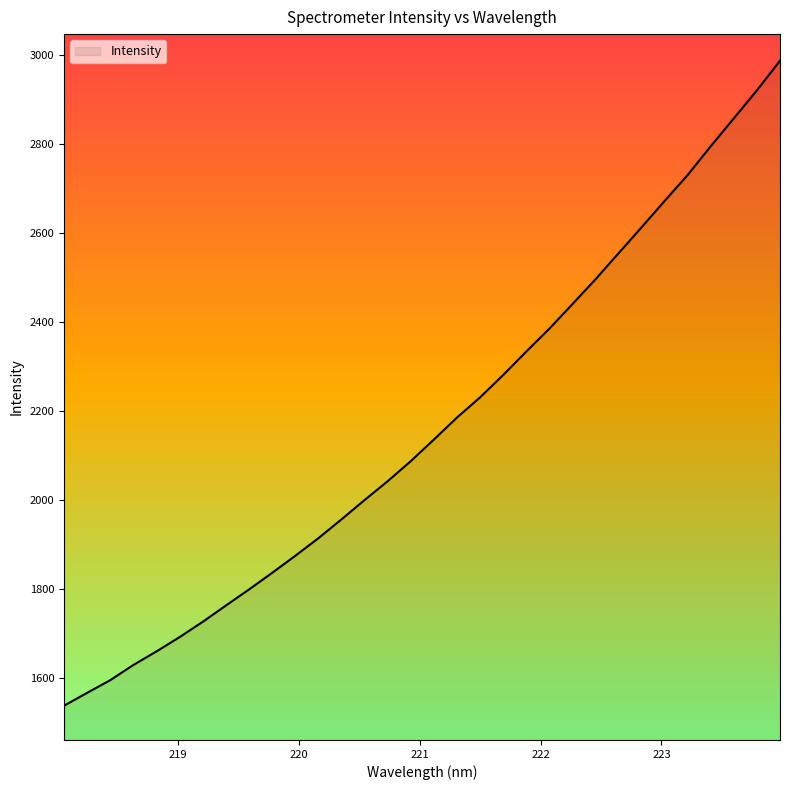

What is the smallest value displayed?

1538.4